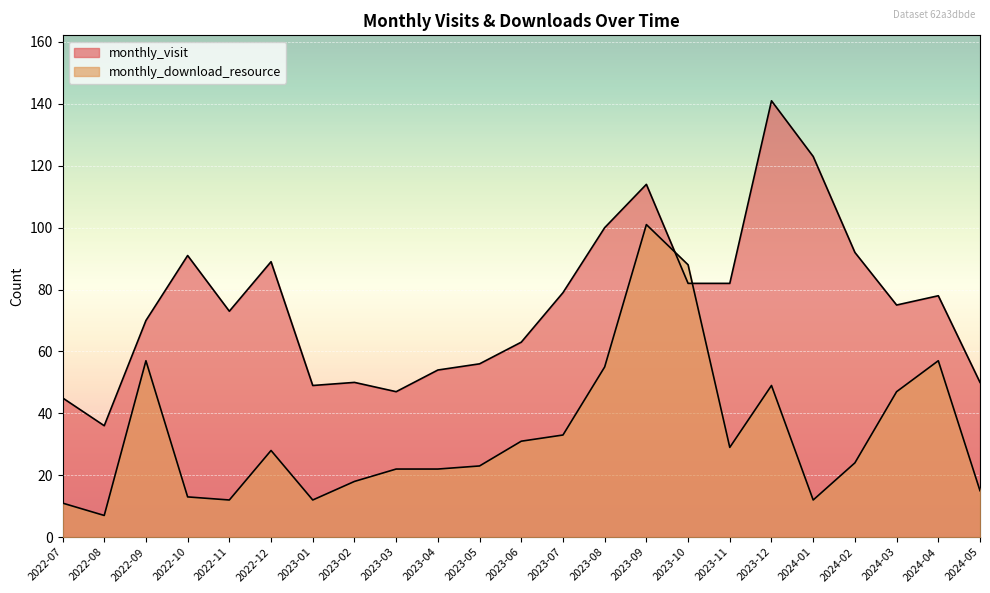

Reading left to right, what are all the values shown in this chart?

monthly_visit: 2022-07=45	2022-08=36	2022-09=70	2022-10=91	2022-11=73	2022-12=89	2023-01=49	2023-02=50	2023-03=47	2023-04=54	2023-05=56	2023-06=63	2023-07=79	2023-08=100	2023-09=114	2023-10=82	2023-11=82	2023-12=141	2024-01=123	2024-02=92	2024-03=75	2024-04=78	2024-05=50
monthly_download_resource: 2022-07=11	2022-08=7	2022-09=57	2022-10=13	2022-11=12	2022-12=28	2023-01=12	2023-02=18	2023-03=22	2023-04=22	2023-05=23	2023-06=31	2023-07=33	2023-08=55	2023-09=101	2023-10=88	2023-11=29	2023-12=49	2024-01=12	2024-02=24	2024-03=47	2024-04=57	2024-05=15